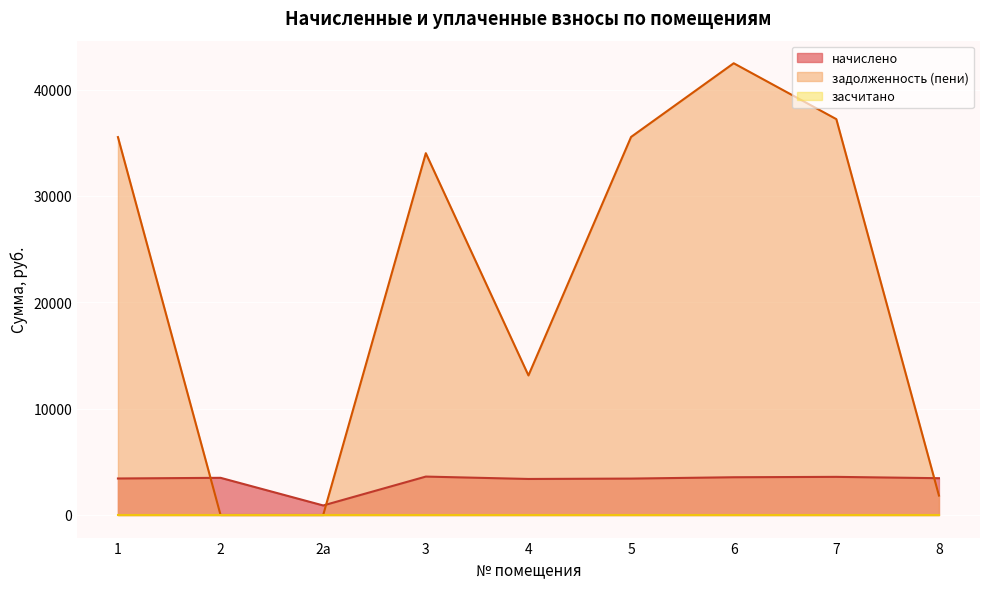

Which series has the widest spread of values?

задолженность (пени)